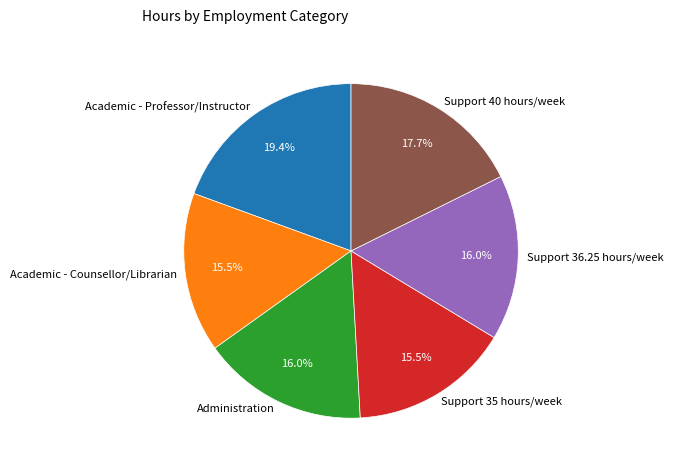

What percentage is the Support 36.25 hours/week slice, to the nearest percent?

16%